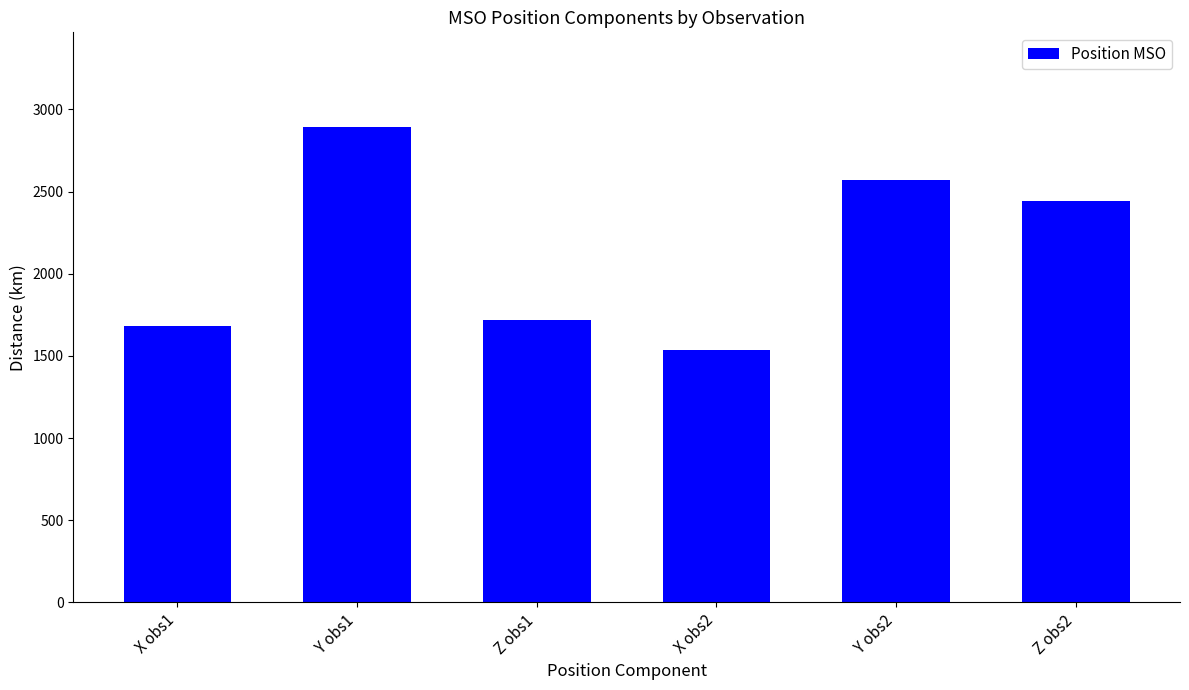

True or false: the data shows 1681.3 at X obs1.

True